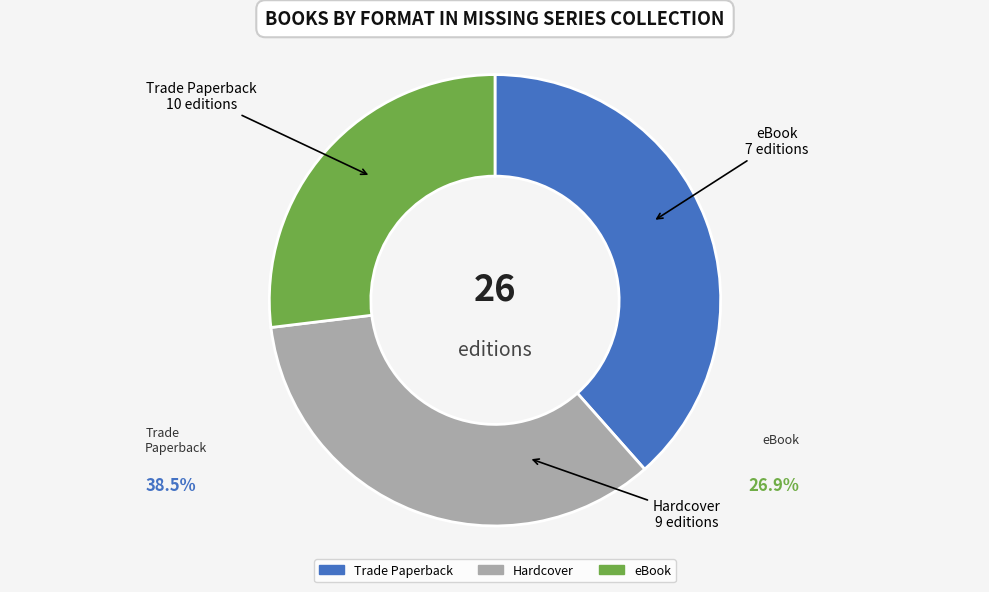

Which category has the smallest portion of the pie?

eBook